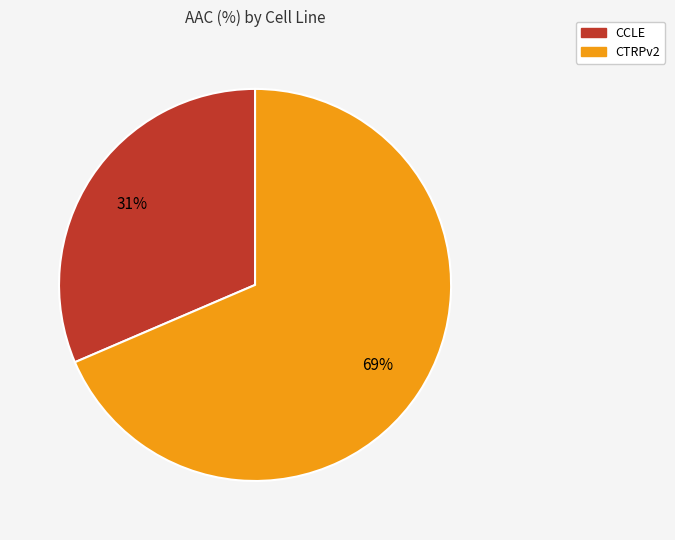

The CCLE slice represents 24% of the pie. True or false?

False